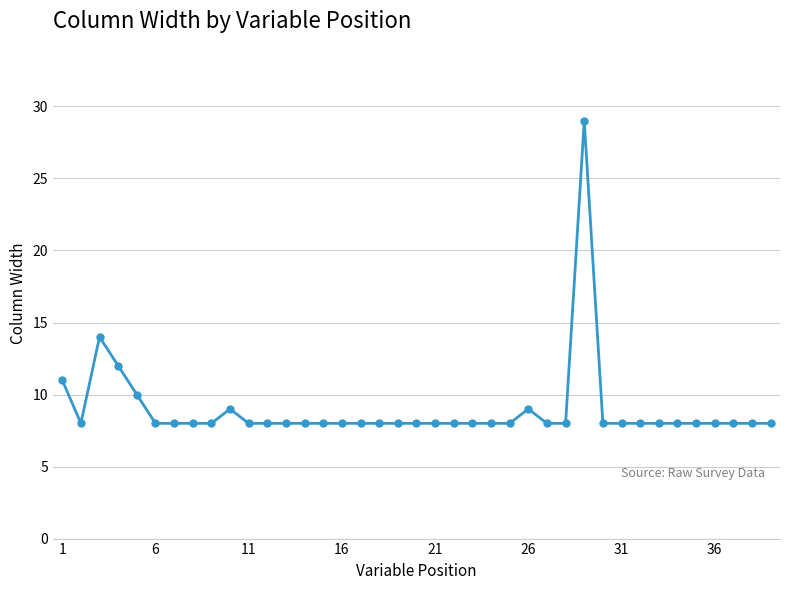

What is the maximum value shown in the chart?

29